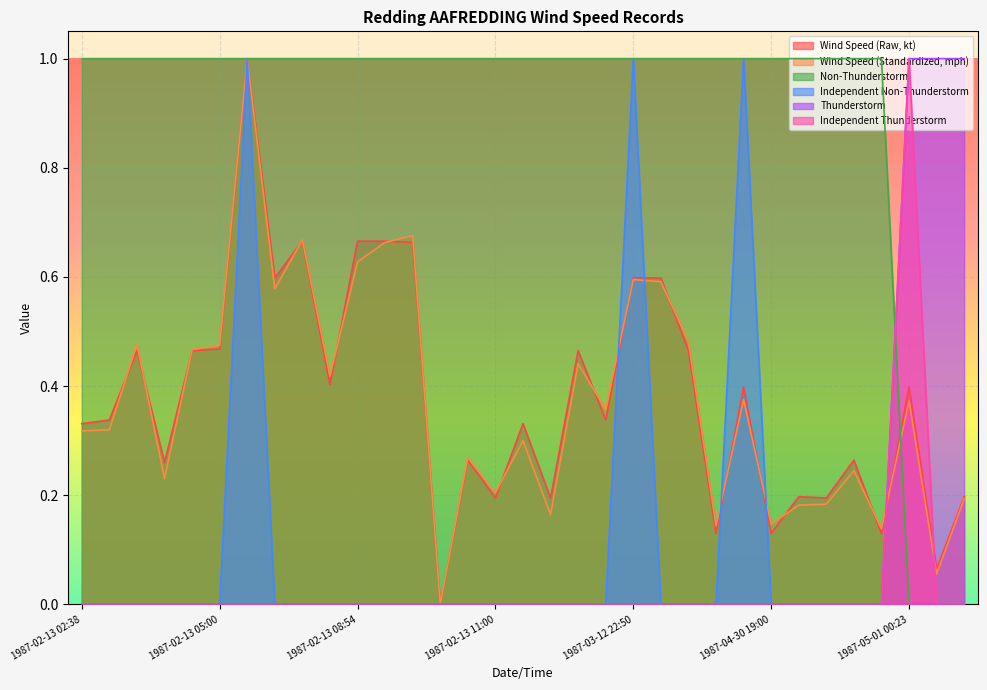

Reading right to left, transcribe all the data shown in this chart.

Wind Speed (Raw, kt): 1987-05-01 01:10=0.2	1987-05-01 01:00=0.1	1987-05-01 00:23=0.4	1987-04-30 21:00=0.1	1987-04-30 20:12=0.3	1987-04-30 20:00=0.2	1987-04-30 19:53=0.2	1987-04-30 19:00=0.1	1987-04-30 18:23=0.4	1987-03-13 00:00=0.1	1987-03-12 23:13=0.5	1987-03-12 23:00=0.6	1987-03-12 22:50=0.6	1987-03-12 22:28=0.3	1987-03-12 22:23=0.5	1987-02-15 09:00=0.2	1987-02-15 08:21=0.3	1987-02-13 11:00=0.2	1987-02-13 10:22=0.3	1987-02-13 10:00=0.0	1987-02-13 09:00=0.7	1987-02-13 08:57=0.7	1987-02-13 08:54=0.7	1987-02-13 08:00=0.4	1987-02-13 07:35=0.7	1987-02-13 07:00=0.6	1987-02-13 06:32=1.0	1987-02-13 05:00=0.5	1987-02-13 04:47=0.5	1987-02-13 04:00=0.3	1987-02-13 03:56=0.5	1987-02-13 03:00=0.3	1987-02-13 02:38=0.3
Wind Speed (Standardized, mph): 1987-05-01 01:10=0.2	1987-05-01 01:00=0.1	1987-05-01 00:23=0.4	1987-04-30 21:00=0.1	1987-04-30 20:12=0.2	1987-04-30 20:00=0.2	1987-04-30 19:53=0.2	1987-04-30 19:00=0.1	1987-04-30 18:23=0.4	1987-03-13 00:00=0.1	1987-03-12 23:13=0.5	1987-03-12 23:00=0.6	1987-03-12 22:50=0.6	1987-03-12 22:28=0.4	1987-03-12 22:23=0.4	1987-02-15 09:00=0.2	1987-02-15 08:21=0.3	1987-02-13 11:00=0.2	1987-02-13 10:22=0.3	1987-02-13 10:00=0.0	1987-02-13 09:00=0.7	1987-02-13 08:57=0.7	1987-02-13 08:54=0.6	1987-02-13 08:00=0.4	1987-02-13 07:35=0.7	1987-02-13 07:00=0.6	1987-02-13 06:32=1.0	1987-02-13 05:00=0.5	1987-02-13 04:47=0.5	1987-02-13 04:00=0.2	1987-02-13 03:56=0.5	1987-02-13 03:00=0.3	1987-02-13 02:38=0.3
Non-Thunderstorm: 1987-05-01 01:10=0.0	1987-05-01 01:00=0.0	1987-05-01 00:23=0.0	1987-04-30 21:00=1.0	1987-04-30 20:12=1.0	1987-04-30 20:00=1.0	1987-04-30 19:53=1.0	1987-04-30 19:00=1.0	1987-04-30 18:23=1.0	1987-03-13 00:00=1.0	1987-03-12 23:13=1.0	1987-03-12 23:00=1.0	1987-03-12 22:50=1.0	1987-03-12 22:28=1.0	1987-03-12 22:23=1.0	1987-02-15 09:00=1.0	1987-02-15 08:21=1.0	1987-02-13 11:00=1.0	1987-02-13 10:22=1.0	1987-02-13 10:00=1.0	1987-02-13 09:00=1.0	1987-02-13 08:57=1.0	1987-02-13 08:54=1.0	1987-02-13 08:00=1.0	1987-02-13 07:35=1.0	1987-02-13 07:00=1.0	1987-02-13 06:32=1.0	1987-02-13 05:00=1.0	1987-02-13 04:47=1.0	1987-02-13 04:00=1.0	1987-02-13 03:56=1.0	1987-02-13 03:00=1.0	1987-02-13 02:38=1.0
Independent Non-Thunderstorm: 1987-05-01 01:10=0.0	1987-05-01 01:00=0.0	1987-05-01 00:23=0.0	1987-04-30 21:00=0.0	1987-04-30 20:12=0.0	1987-04-30 20:00=0.0	1987-04-30 19:53=0.0	1987-04-30 19:00=0.0	1987-04-30 18:23=1.0	1987-03-13 00:00=0.0	1987-03-12 23:13=0.0	1987-03-12 23:00=0.0	1987-03-12 22:50=1.0	1987-03-12 22:28=0.0	1987-03-12 22:23=0.0	1987-02-15 09:00=0.0	1987-02-15 08:21=0.0	1987-02-13 11:00=0.0	1987-02-13 10:22=0.0	1987-02-13 10:00=0.0	1987-02-13 09:00=0.0	1987-02-13 08:57=0.0	1987-02-13 08:54=0.0	1987-02-13 08:00=0.0	1987-02-13 07:35=0.0	1987-02-13 07:00=0.0	1987-02-13 06:32=1.0	1987-02-13 05:00=0.0	1987-02-13 04:47=0.0	1987-02-13 04:00=0.0	1987-02-13 03:56=0.0	1987-02-13 03:00=0.0	1987-02-13 02:38=0.0
Thunderstorm: 1987-05-01 01:10=1.0	1987-05-01 01:00=1.0	1987-05-01 00:23=1.0	1987-04-30 21:00=0.0	1987-04-30 20:12=0.0	1987-04-30 20:00=0.0	1987-04-30 19:53=0.0	1987-04-30 19:00=0.0	1987-04-30 18:23=0.0	1987-03-13 00:00=0.0	1987-03-12 23:13=0.0	1987-03-12 23:00=0.0	1987-03-12 22:50=0.0	1987-03-12 22:28=0.0	1987-03-12 22:23=0.0	1987-02-15 09:00=0.0	1987-02-15 08:21=0.0	1987-02-13 11:00=0.0	1987-02-13 10:22=0.0	1987-02-13 10:00=0.0	1987-02-13 09:00=0.0	1987-02-13 08:57=0.0	1987-02-13 08:54=0.0	1987-02-13 08:00=0.0	1987-02-13 07:35=0.0	1987-02-13 07:00=0.0	1987-02-13 06:32=0.0	1987-02-13 05:00=0.0	1987-02-13 04:47=0.0	1987-02-13 04:00=0.0	1987-02-13 03:56=0.0	1987-02-13 03:00=0.0	1987-02-13 02:38=0.0
Independent Thunderstorm: 1987-05-01 01:10=0.0	1987-05-01 01:00=0.0	1987-05-01 00:23=1.0	1987-04-30 21:00=0.0	1987-04-30 20:12=0.0	1987-04-30 20:00=0.0	1987-04-30 19:53=0.0	1987-04-30 19:00=0.0	1987-04-30 18:23=0.0	1987-03-13 00:00=0.0	1987-03-12 23:13=0.0	1987-03-12 23:00=0.0	1987-03-12 22:50=0.0	1987-03-12 22:28=0.0	1987-03-12 22:23=0.0	1987-02-15 09:00=0.0	1987-02-15 08:21=0.0	1987-02-13 11:00=0.0	1987-02-13 10:22=0.0	1987-02-13 10:00=0.0	1987-02-13 09:00=0.0	1987-02-13 08:57=0.0	1987-02-13 08:54=0.0	1987-02-13 08:00=0.0	1987-02-13 07:35=0.0	1987-02-13 07:00=0.0	1987-02-13 06:32=0.0	1987-02-13 05:00=0.0	1987-02-13 04:47=0.0	1987-02-13 04:00=0.0	1987-02-13 03:56=0.0	1987-02-13 03:00=0.0	1987-02-13 02:38=0.0